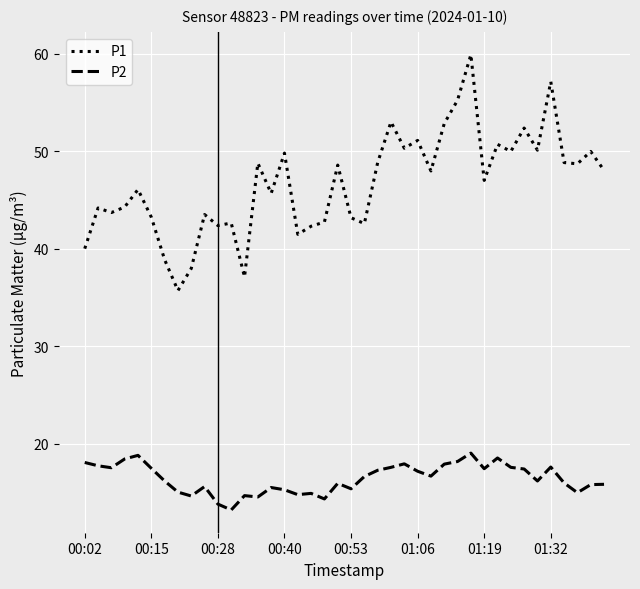

True or false: P1 and P2 intersect in this chart.

False